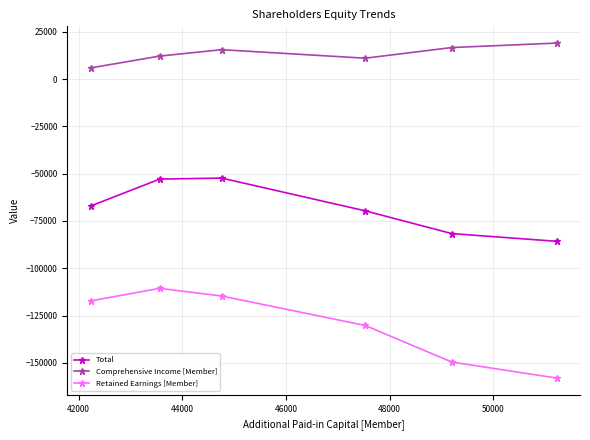

Count the number of categories in the chart.

6